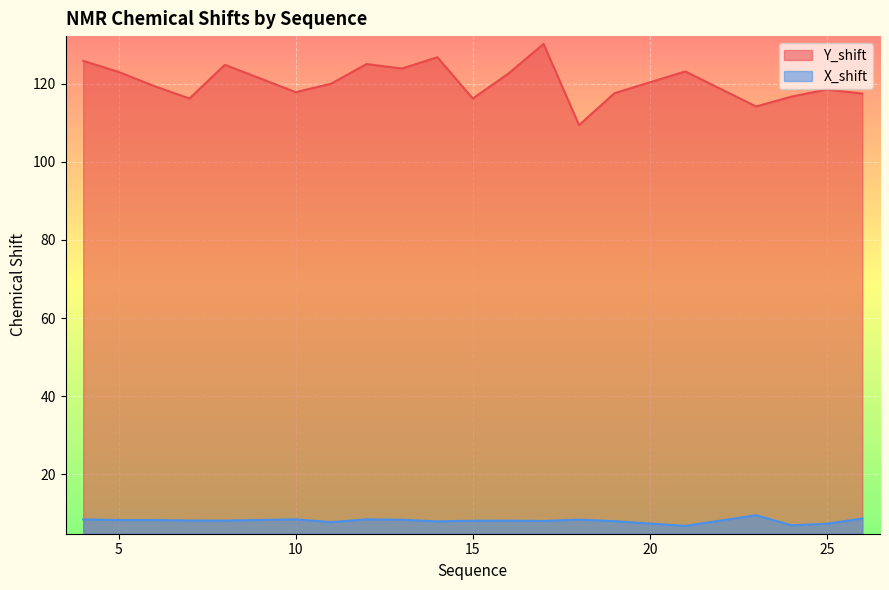

Which category has the lowest value in the X_shift series?

21